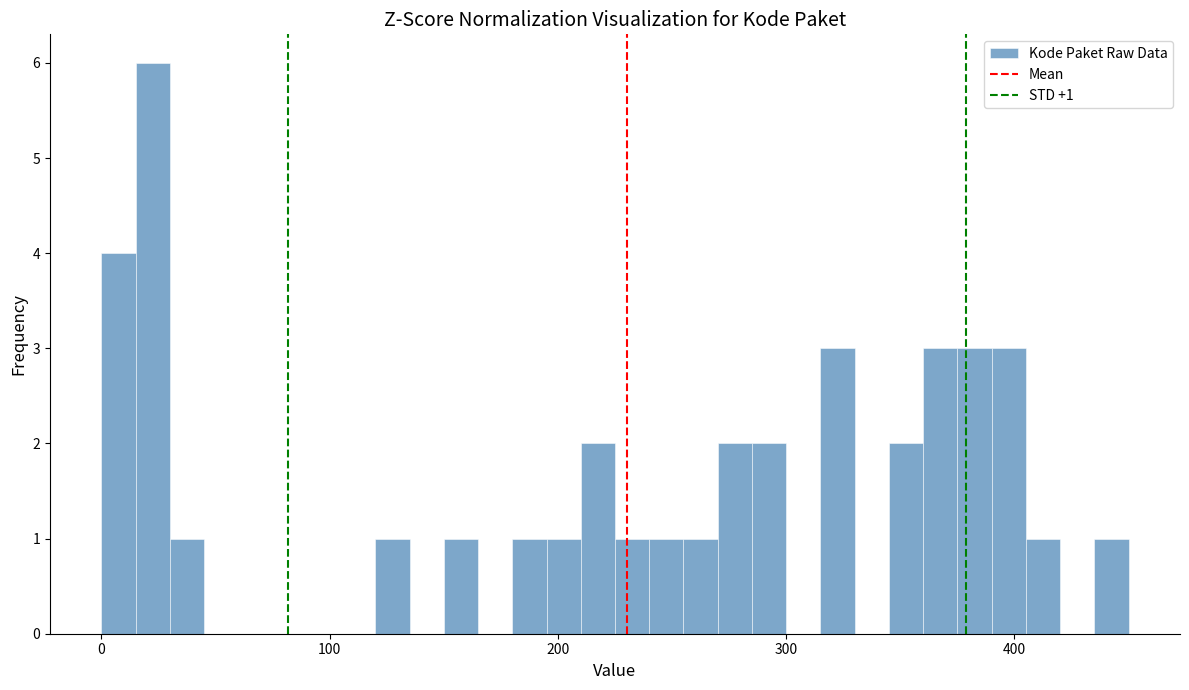

Read against the x-axis, roughly where is the centre of the tallest bar?

20